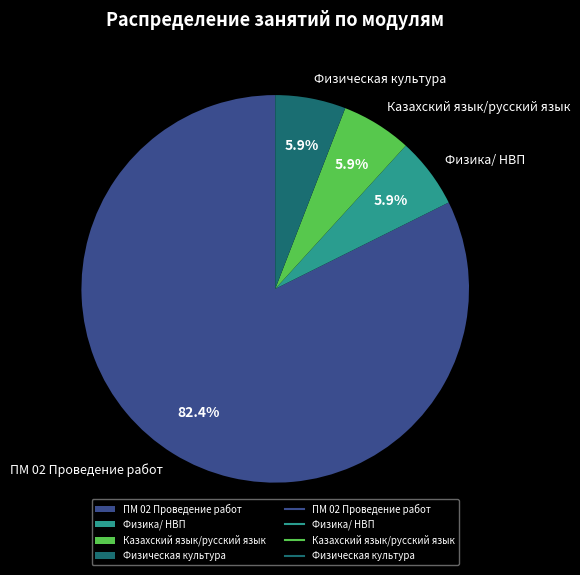

Is it true that Физическая культура is 6% of the pie?

True